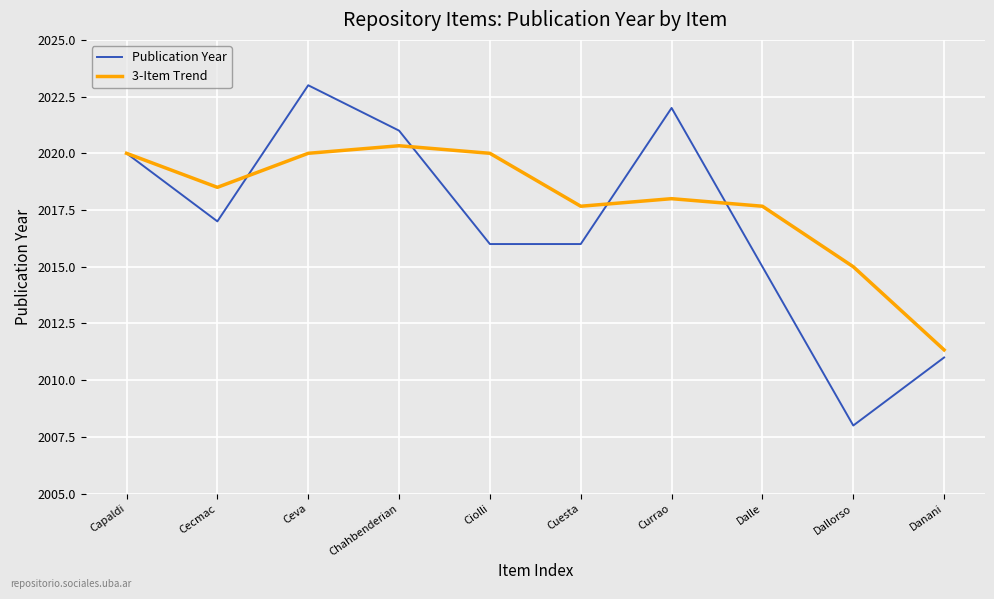

What is the difference between the Publication Year values at Capaldi and Cecmac?

3.0